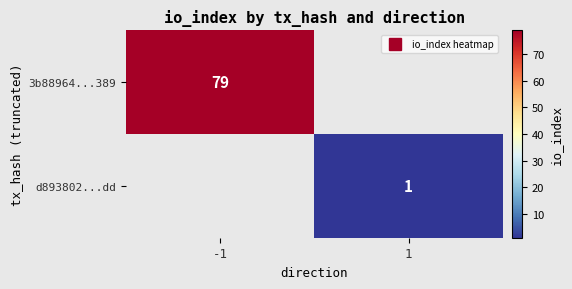

Count the number of categories in the chart.

2